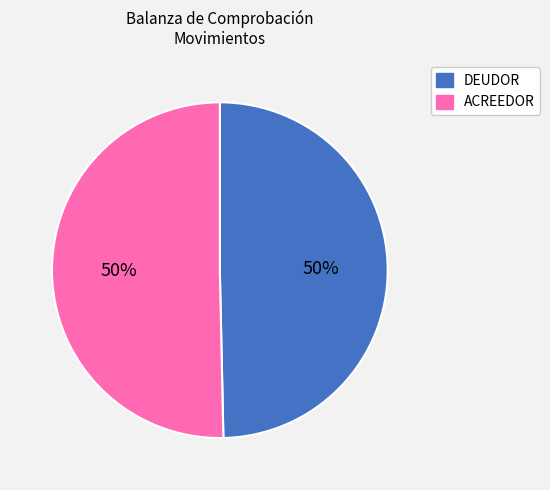

Approximately how many times larger is the value at ACREEDOR compared to DEUDOR?

1.0